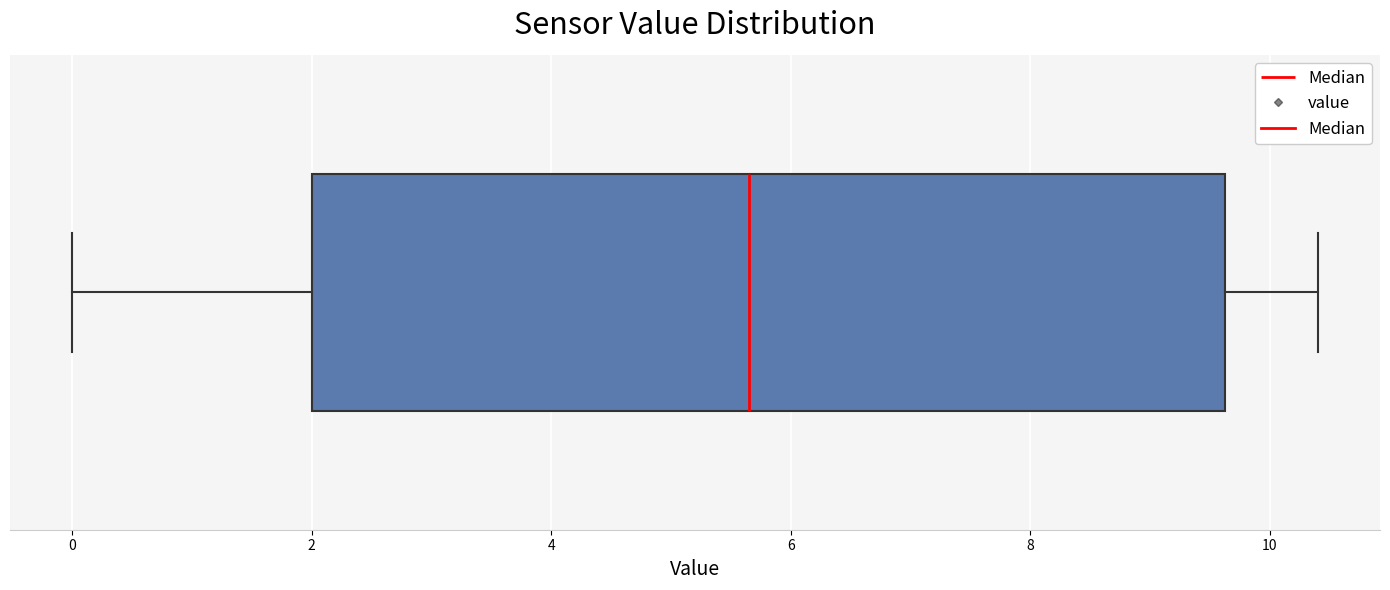

Where does the right whisker of the box end on the x-axis? The values are not printed on the chart, so give them approximately, as read against the axis.

10.4